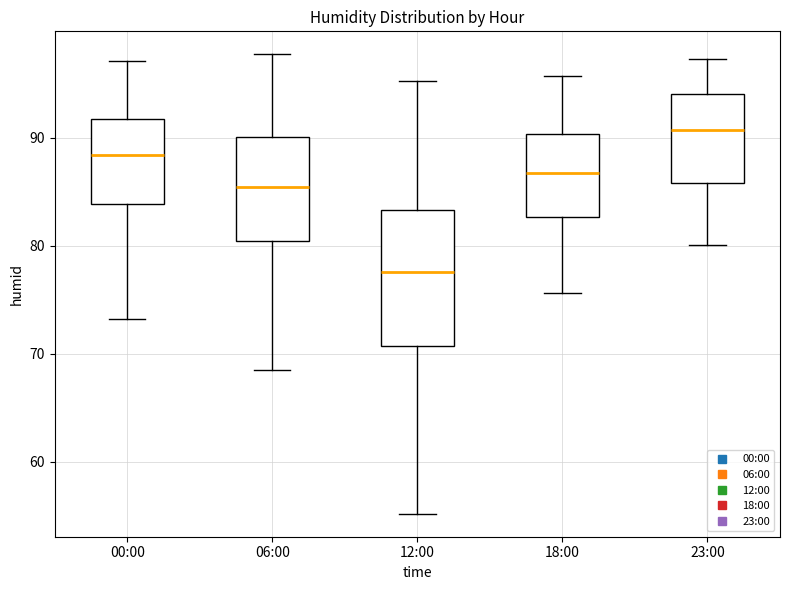

Comparing the boxes themselves (not the whiskers), which one is the tallest?

12:00